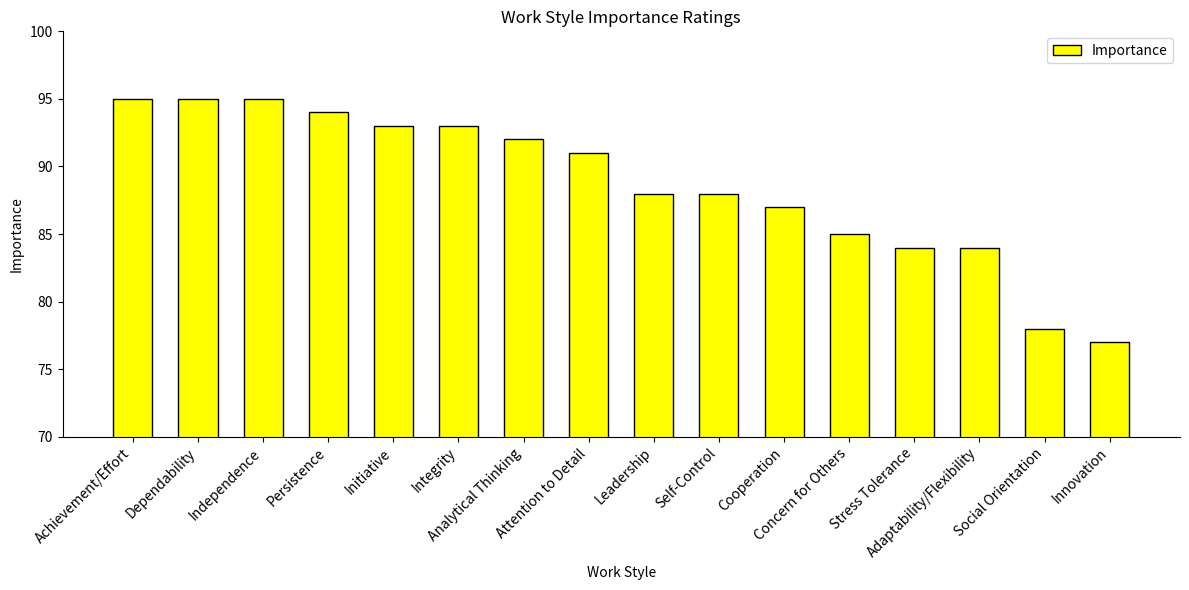

What is the average value?

89